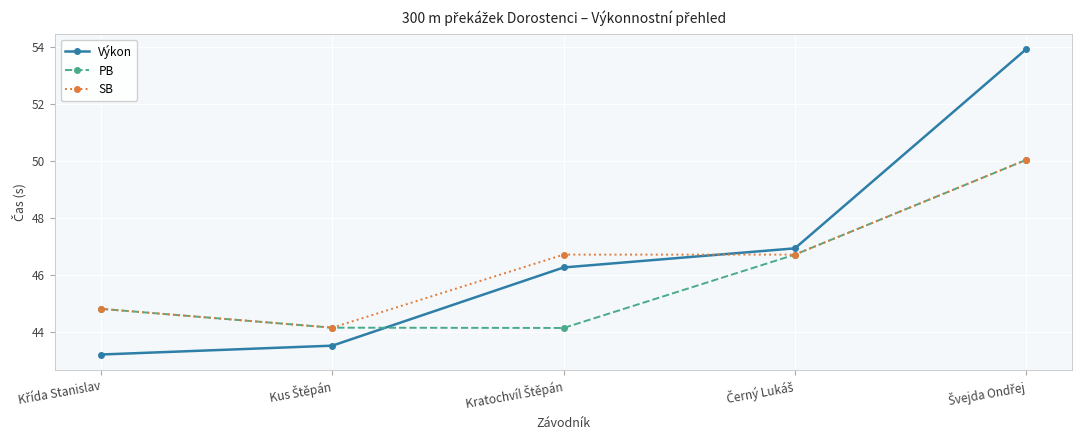

What is the value of the Výkon point at the 4th from the left?

46.9